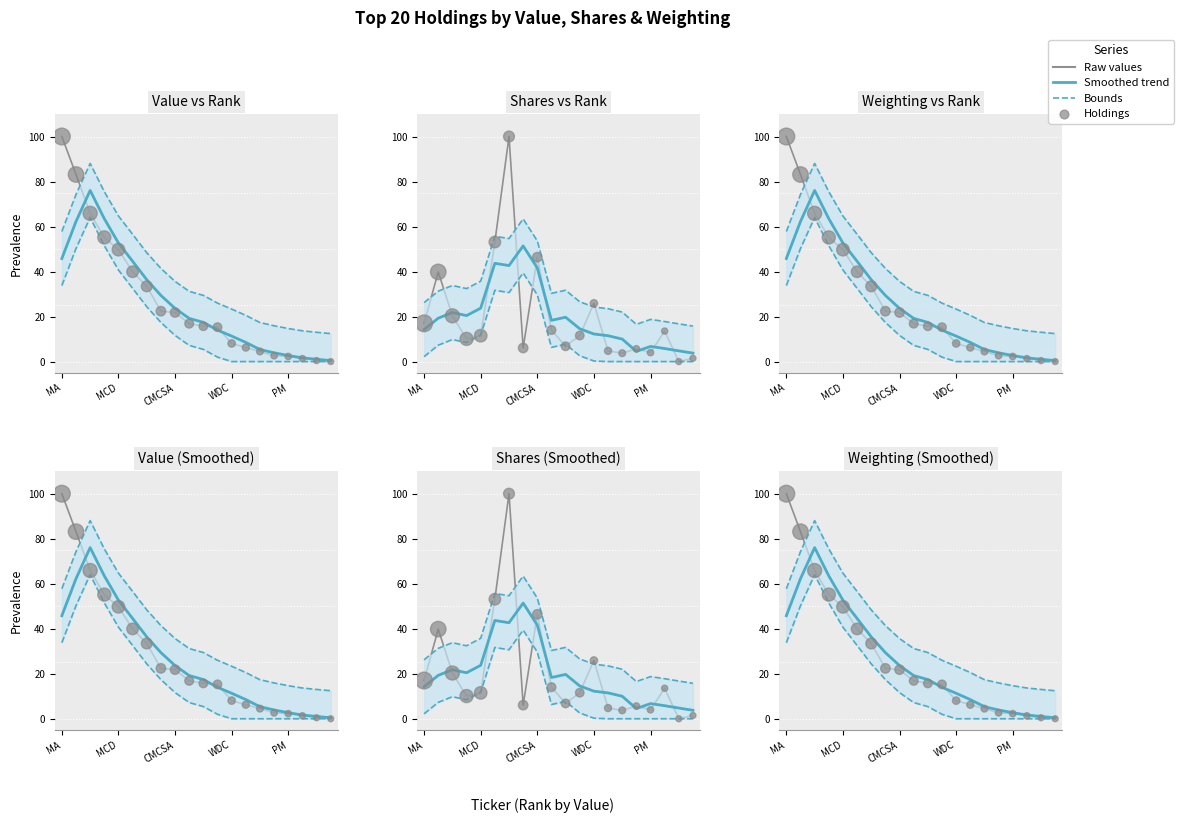

Which series contains the lowest Y value?

Raw